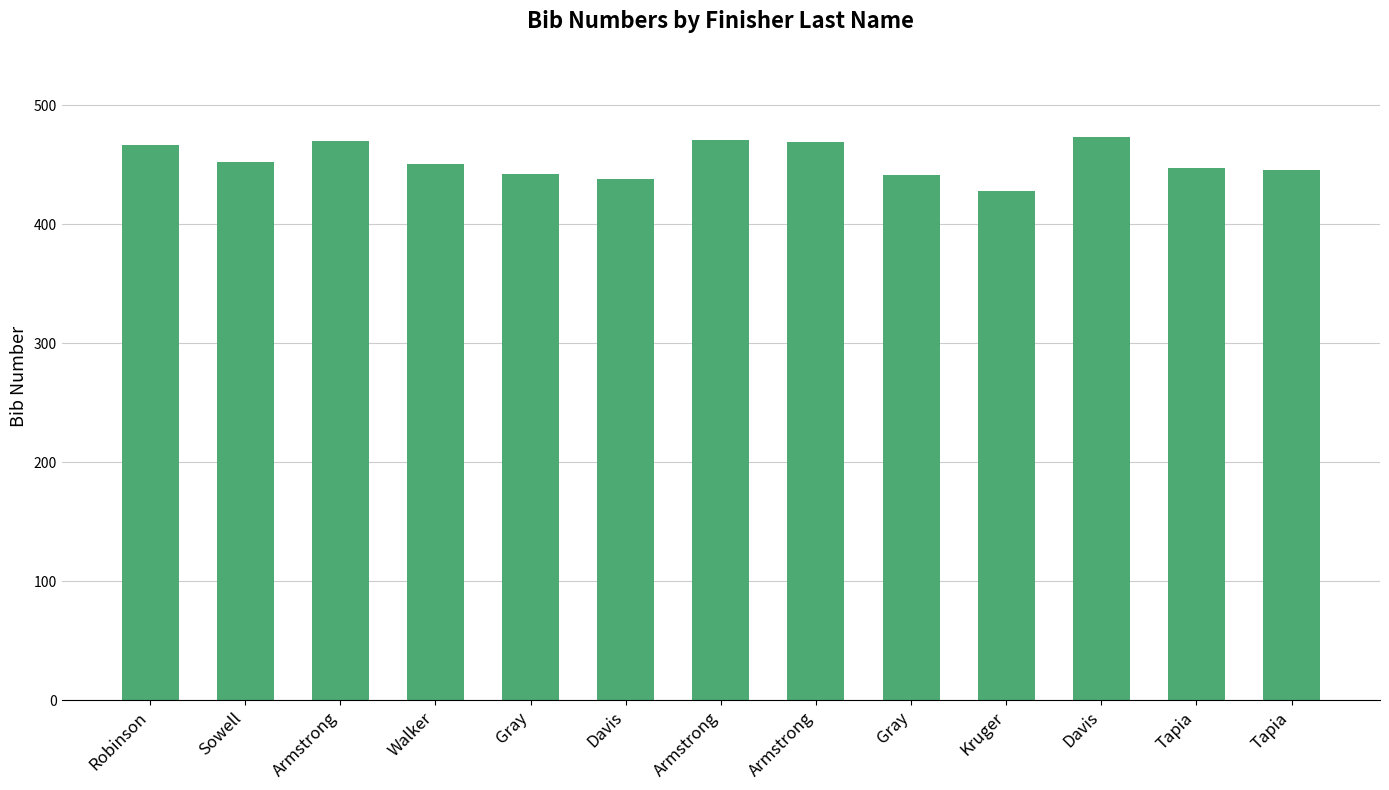

What is the maximum value shown in the chart?

473